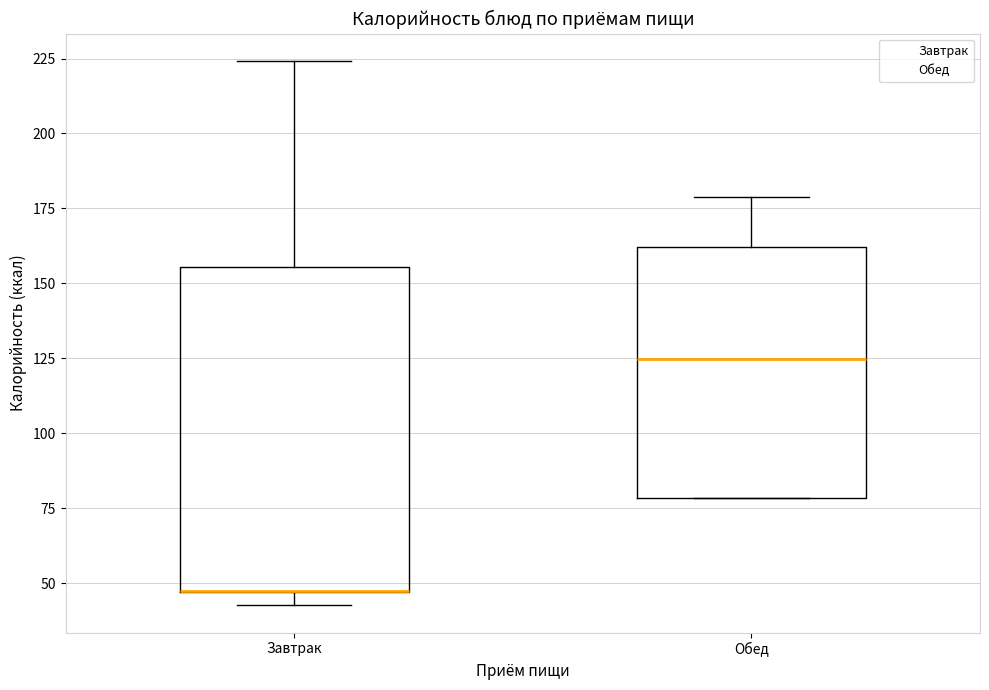

Where is the lower edge of the box for Обед on the y-axis? The values are not printed on the chart, so give them approximately, as read against the axis.

80